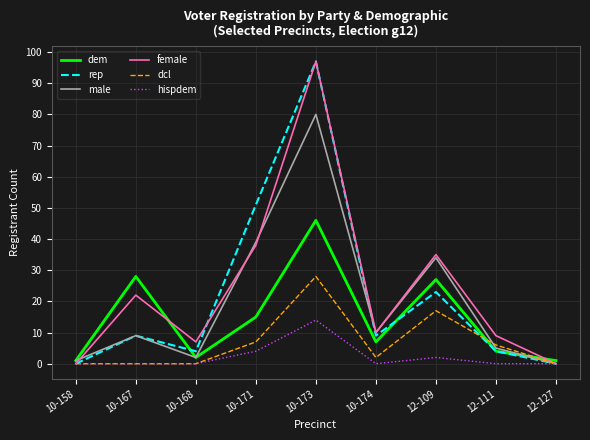

What is the difference between the dem values at 12-127 and 12-109?

26